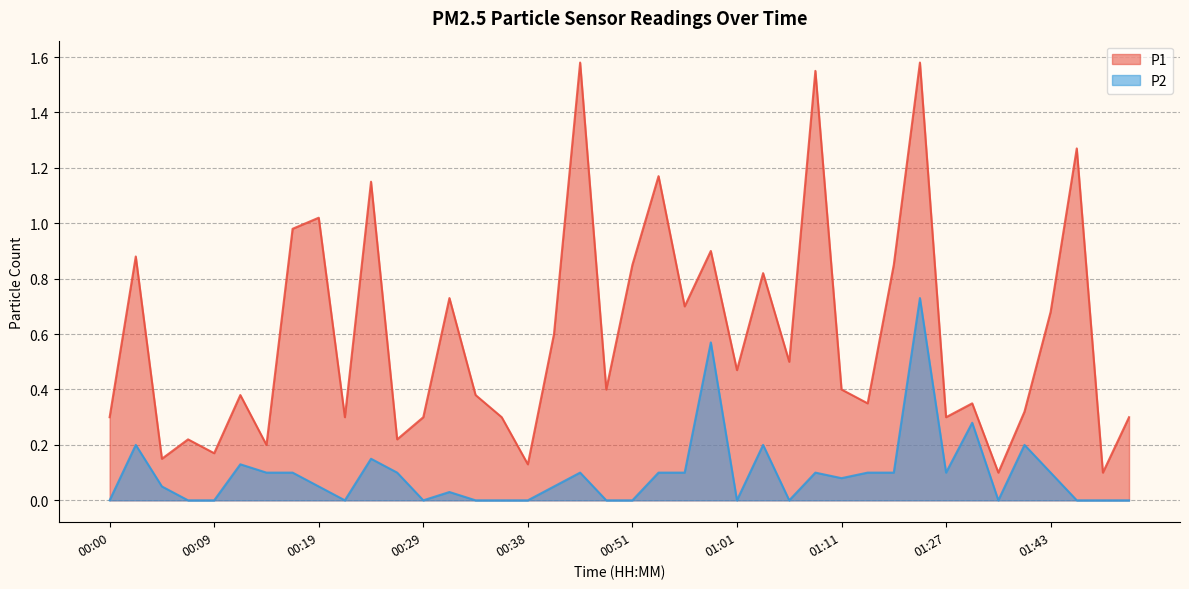

List the series in order of their peak value, highest first.

P1, P2